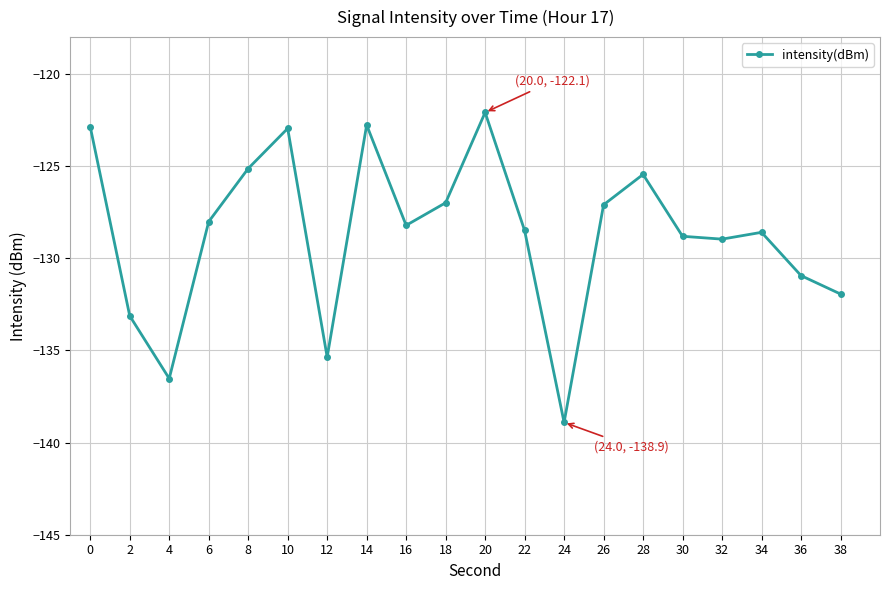

What is the difference between the second highest and second lowest values?

13.8